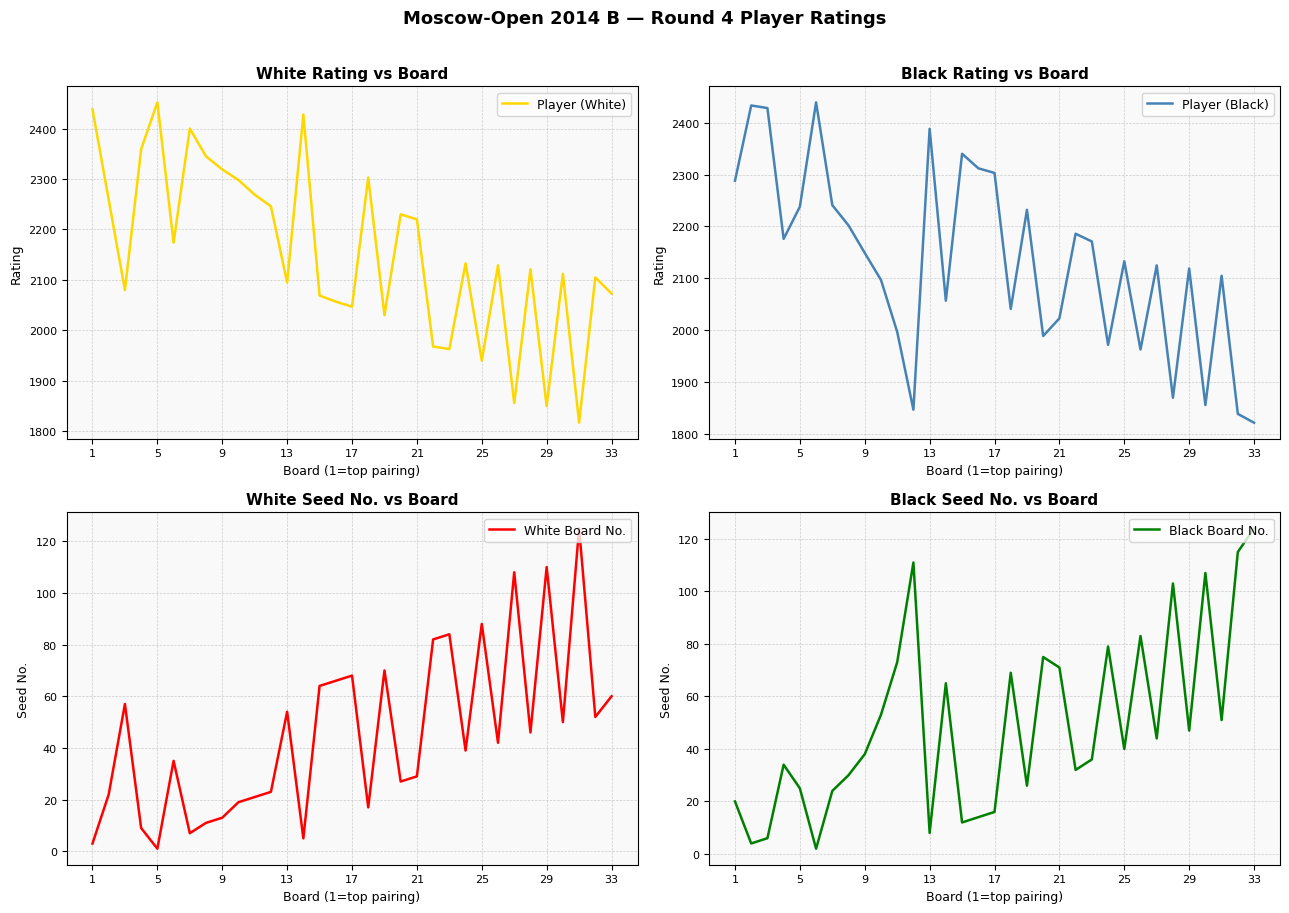

How many lines are shown in the chart?

4